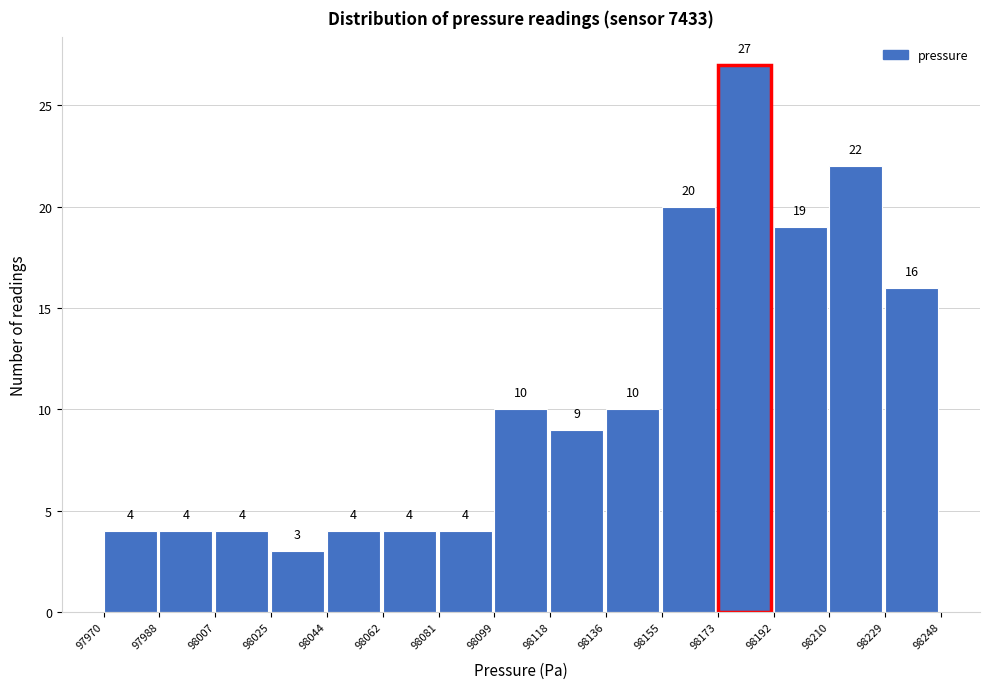

Which range on the x-axis has the tallest bar?

98173 to 98192